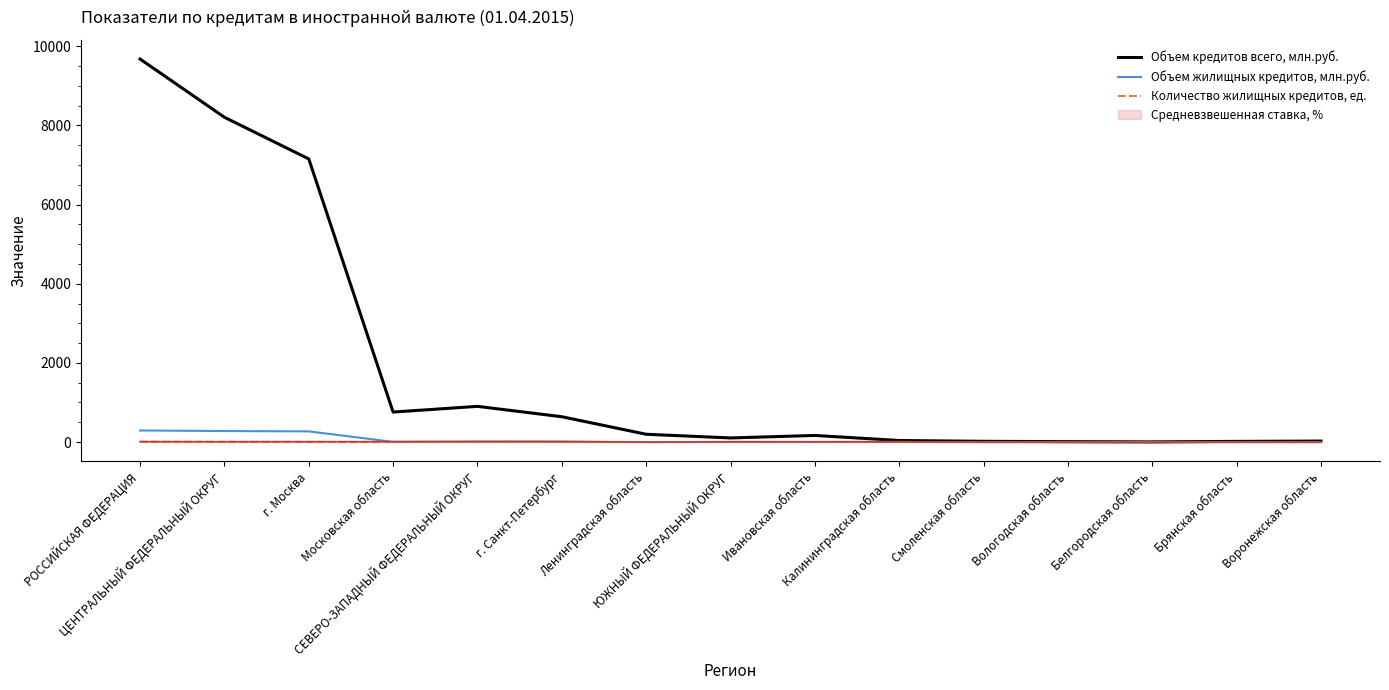

Which series has the widest spread of values?

Объем кредитов всего, млн.руб.